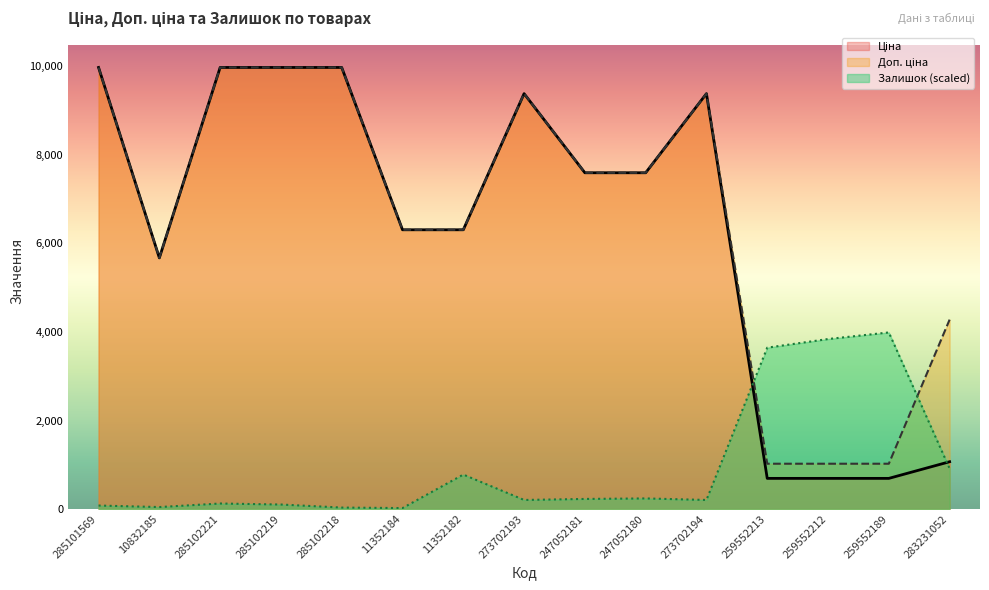

Rank the series at 285102218 from lowest to highest value.

Залишок, Ціна, Доп. ціна